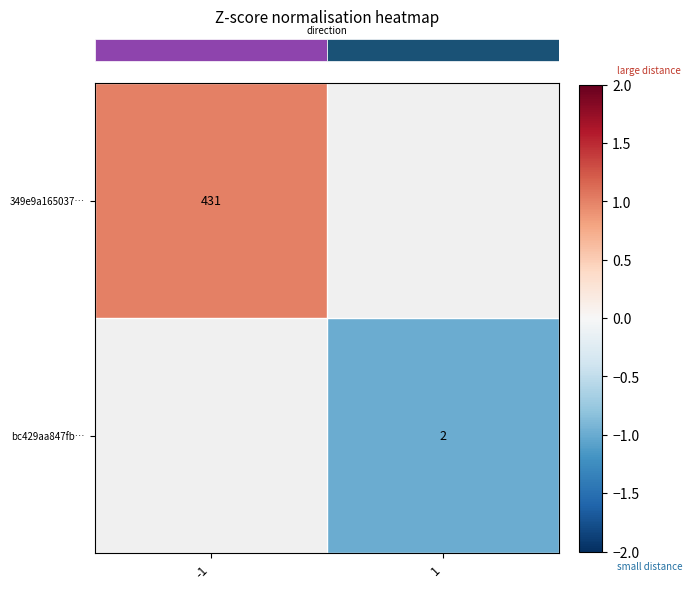

How many data points does each series have?

2